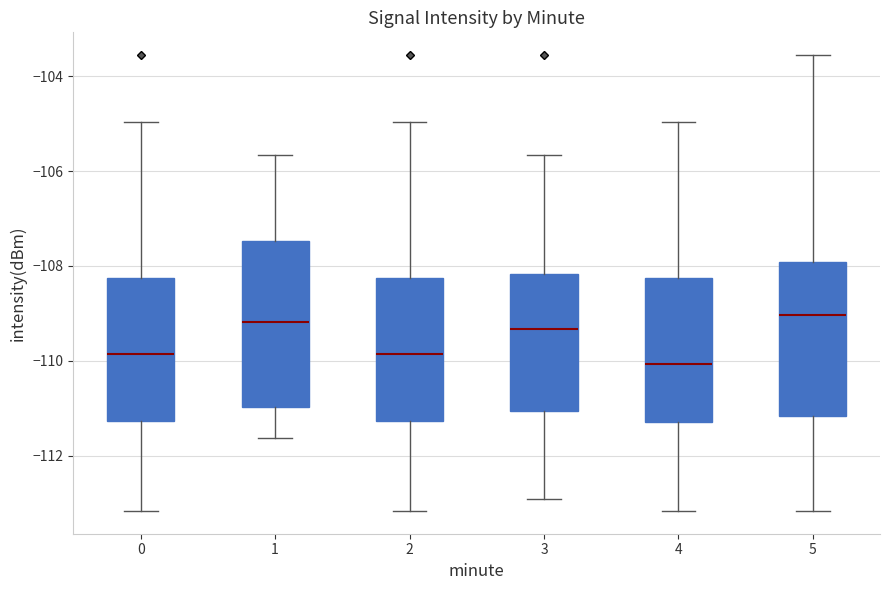

Where does the upper whisker of the box at x = 1 end on the y-axis? The values are not printed on the chart, so give them approximately, as read against the axis.

-105.6